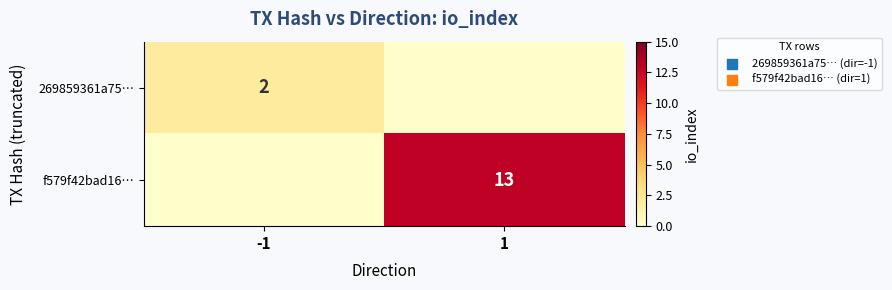

What is the total value across all series at -1?

2